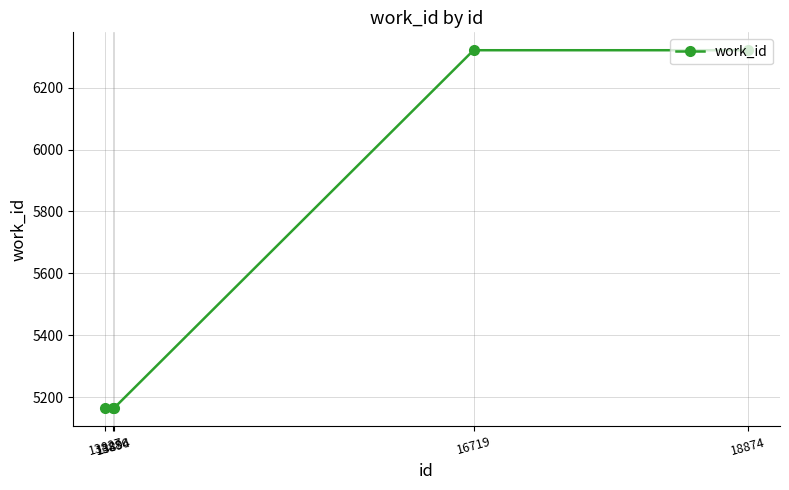

The chart shows a value of 7143 at 13894. True or false?

False